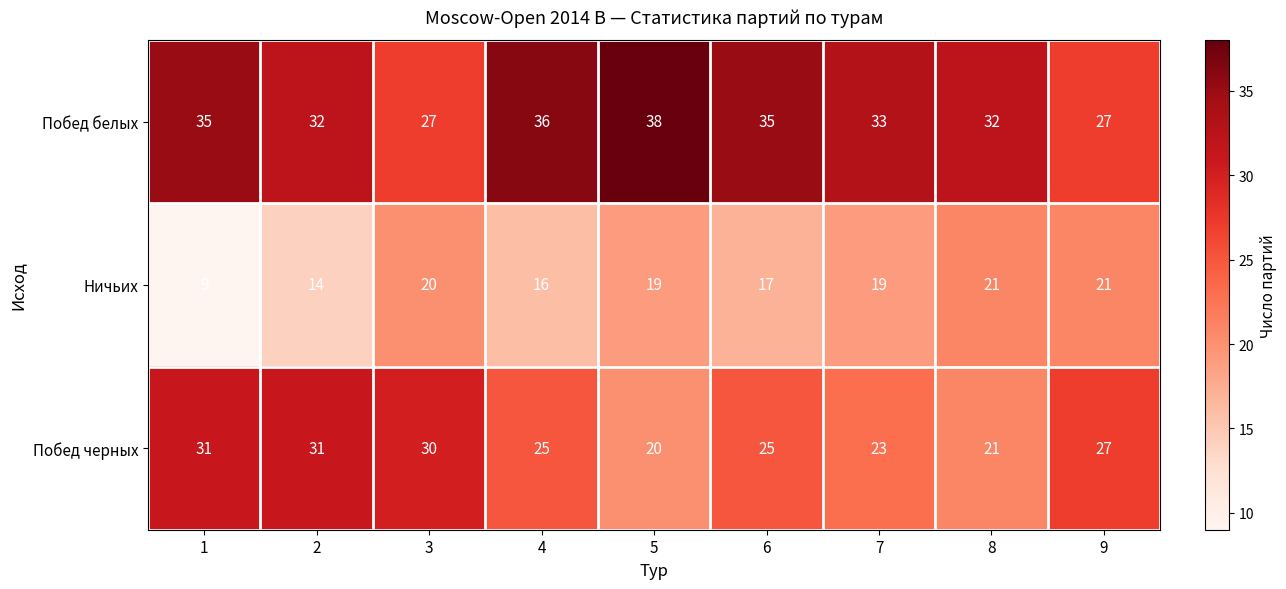

How many values in the Побед белых series are below 33?

4